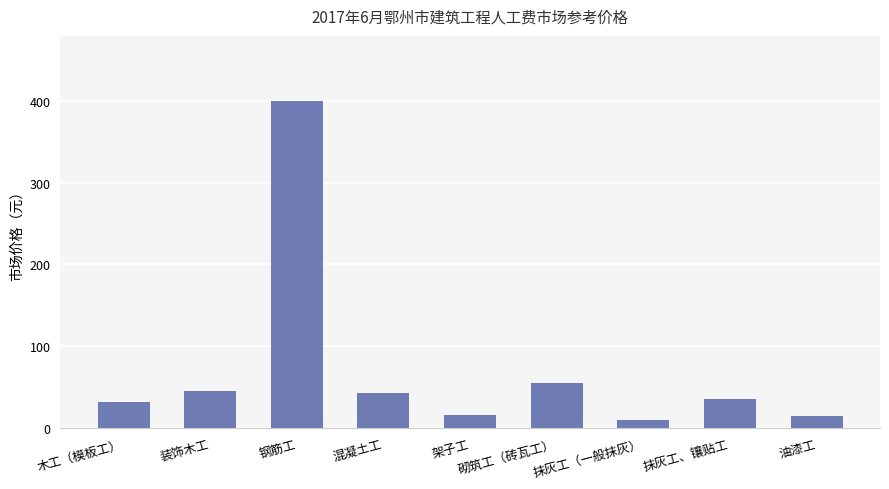

What is the sum of the values at 装饰木工 and 钢筋工?

445.0